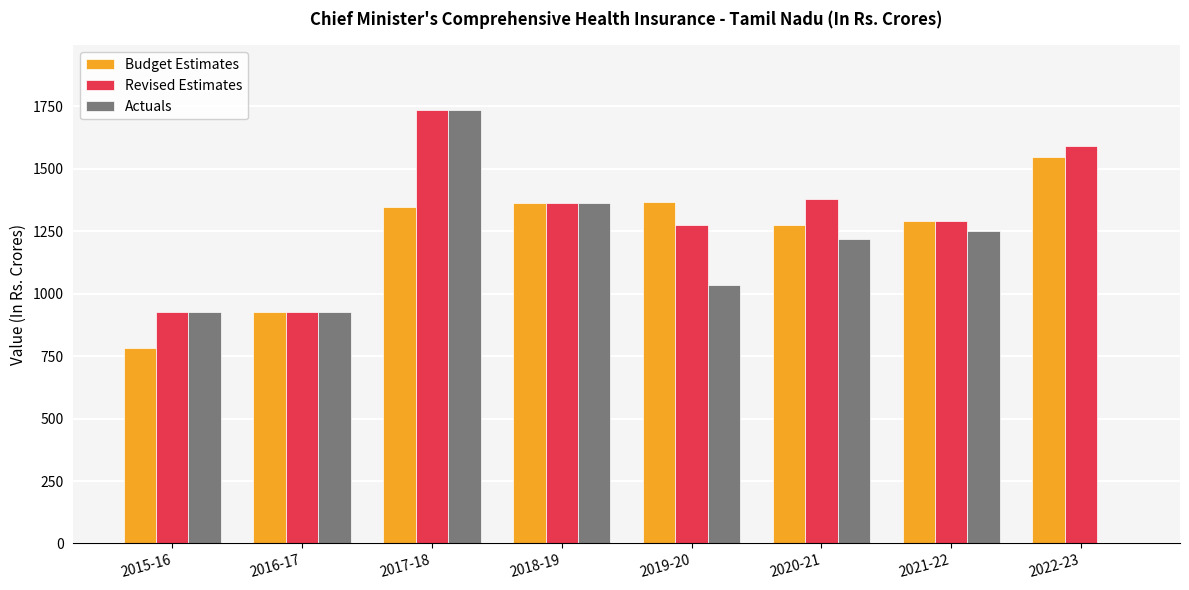

The value of Actuals at 2018-19 is 1362.5. True or false?

True